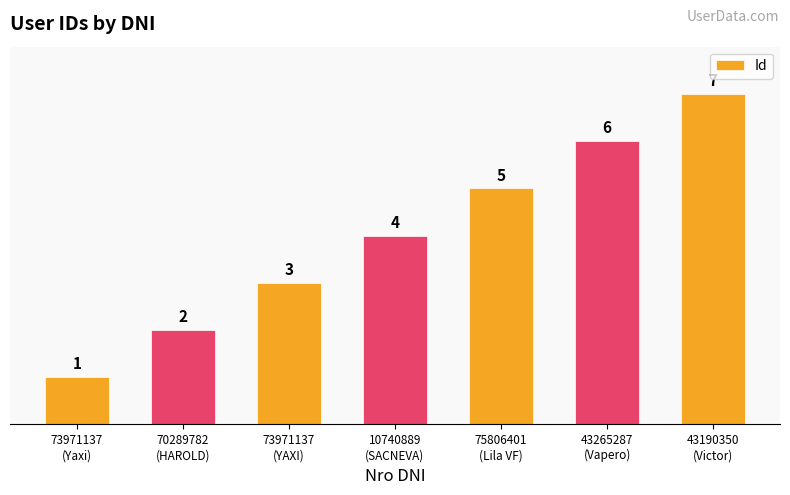

What is the change in value from 73971137
(Yaxi) to 43265287
(Vapero)?

+5